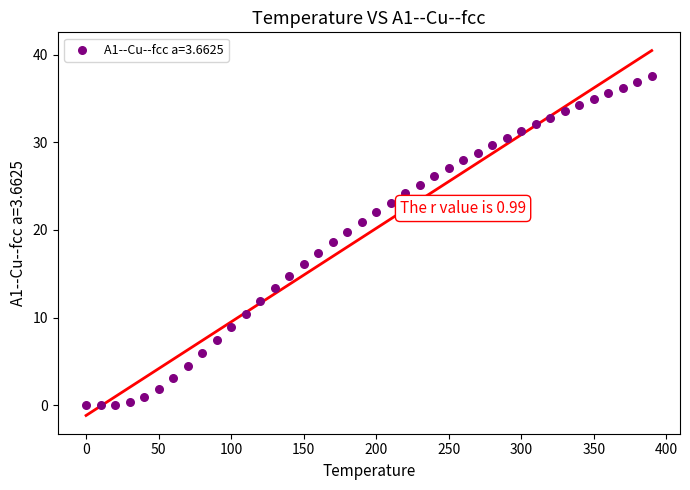

What is the range of Y values (max minus min)?

37.5